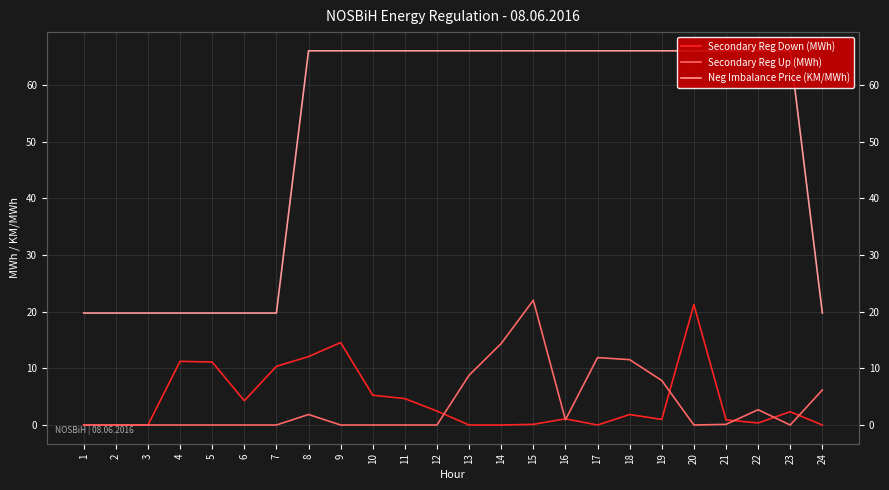

True or false: Neg Imbalance Price (KM/MWh) has more than 1 interior local peaks.

False